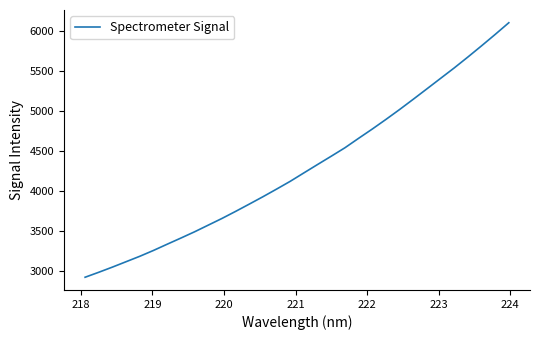

Reading left to right, what are all the values shown in this chart?

2924.5	2986.7	3051.2	3118.7	3186.2	3259.2	3336.8	3413.3	3491.5	3574.6	3657.8	3746.1	3837.0	3929.2	4024.6	4121.9	4227.1	4331.5	4435.1	4540.3	4658.1	4773.7	4893.9	5017.4	5145.4	5275.4	5406.1	5536.4	5672.5	5812.1	5954.5	6100.7